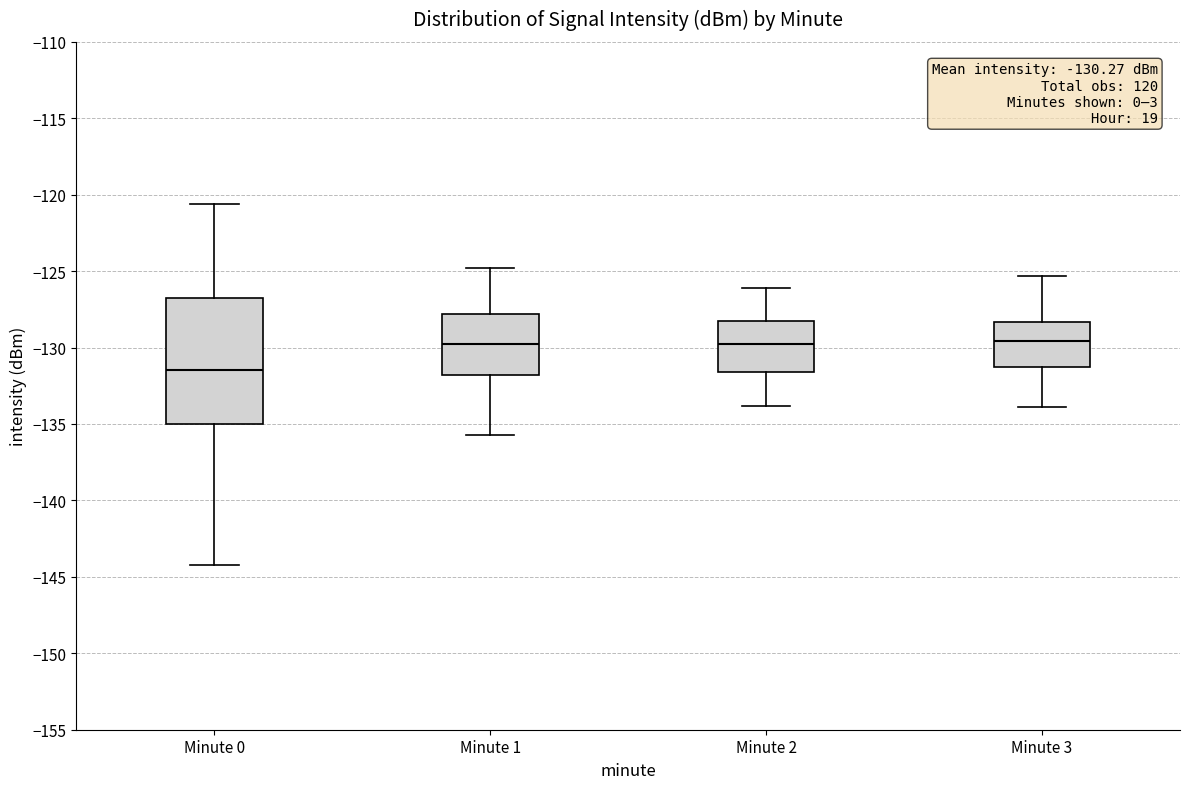

Which box is the tallest, from its lower edge to its upper edge?

Minute 0